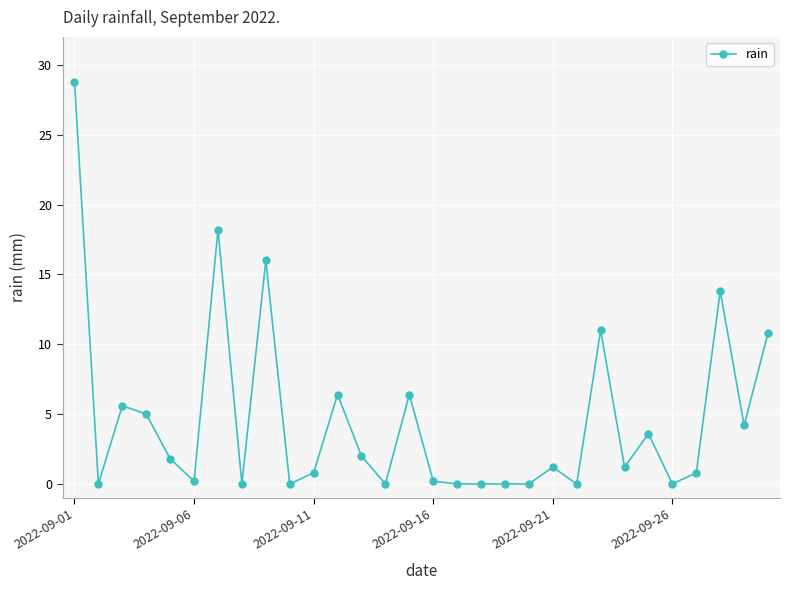

True or false: there are more than 0 points higher than both neighbors.

True